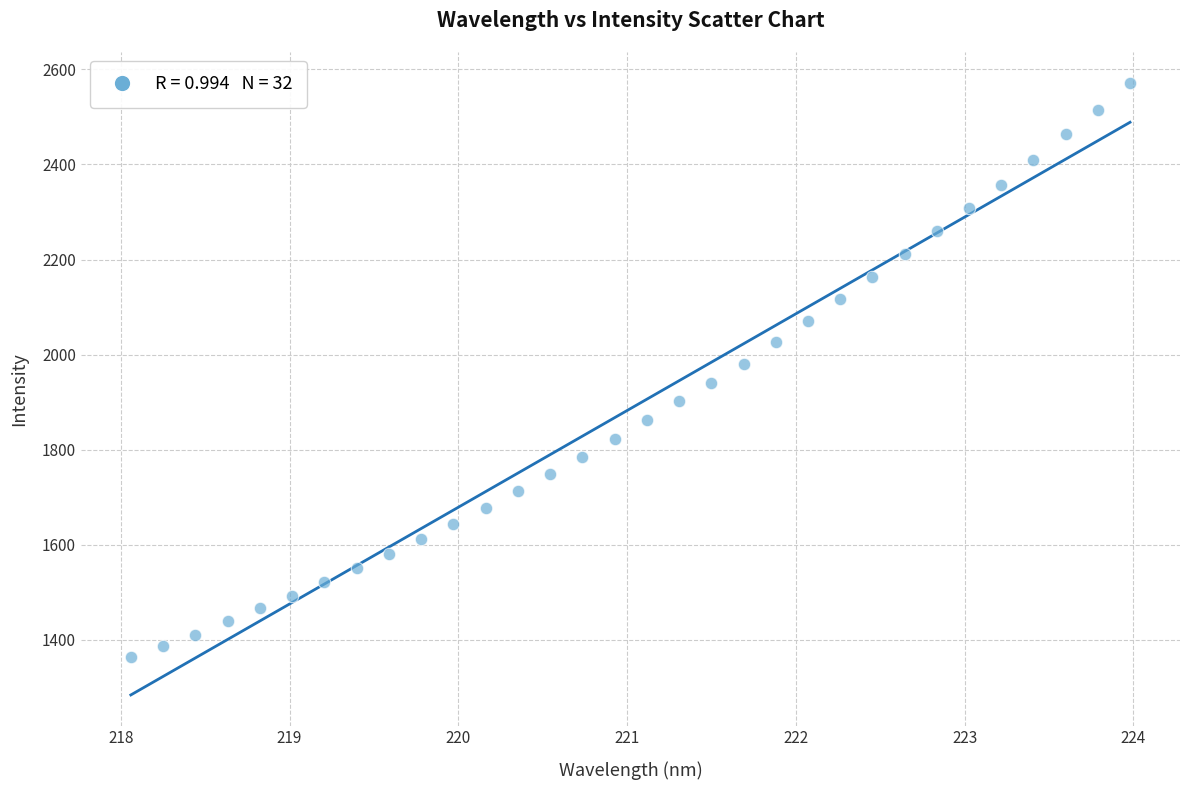

What is the range of Y values (max minus min)?

1209.6